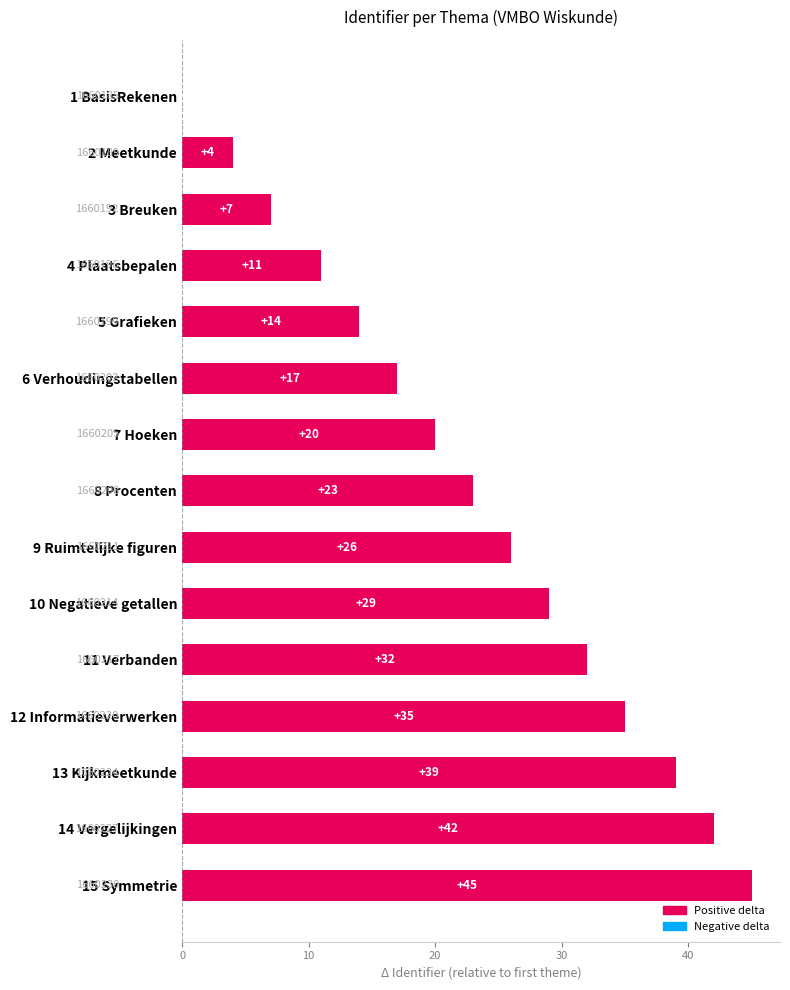

Where is the data nearest to the value 22?

8 Procenten